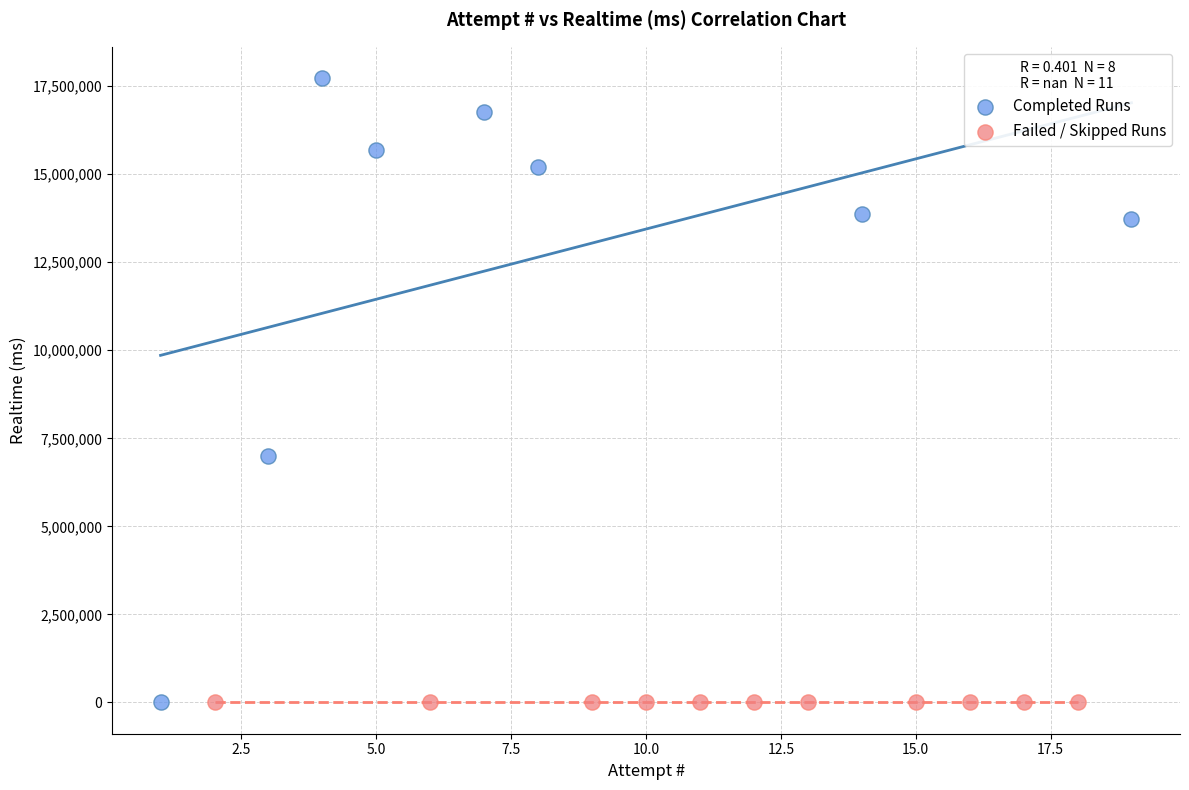

Which series contains the highest Y value?

Completed Runs